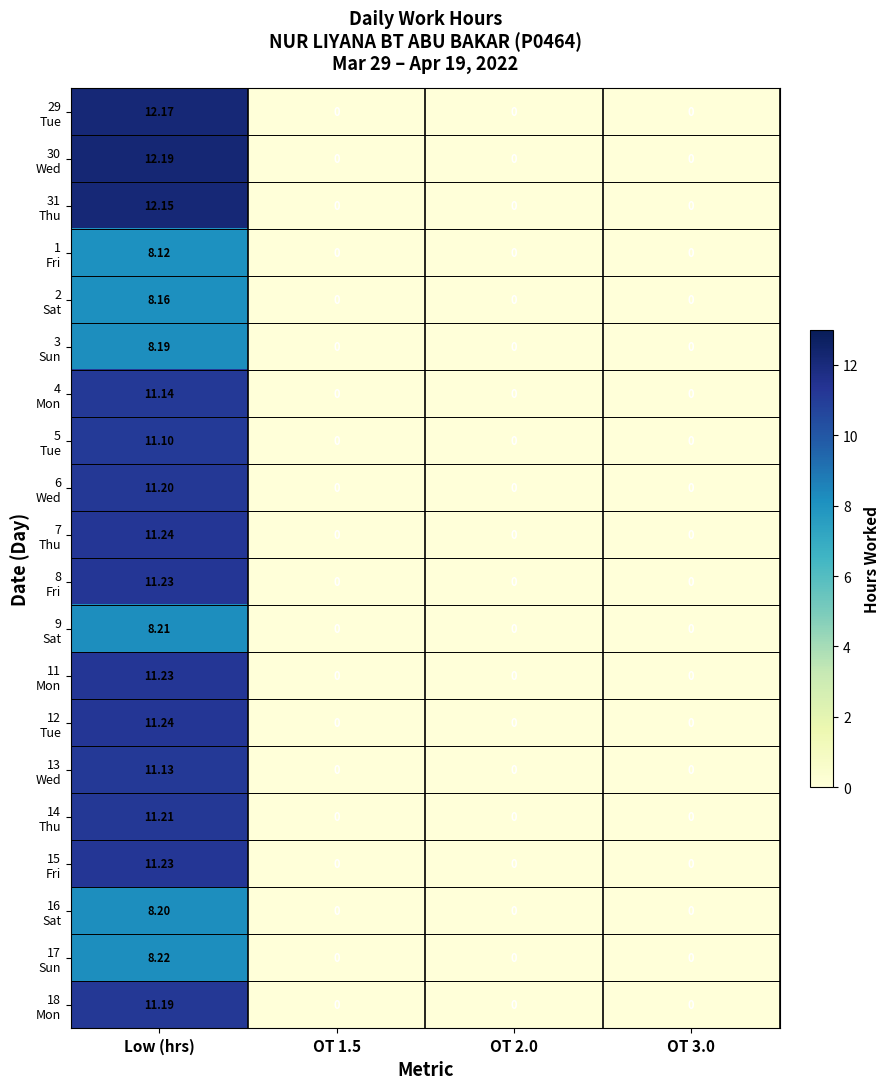

At which category is the sum across all series the highest?

Low (hrs)